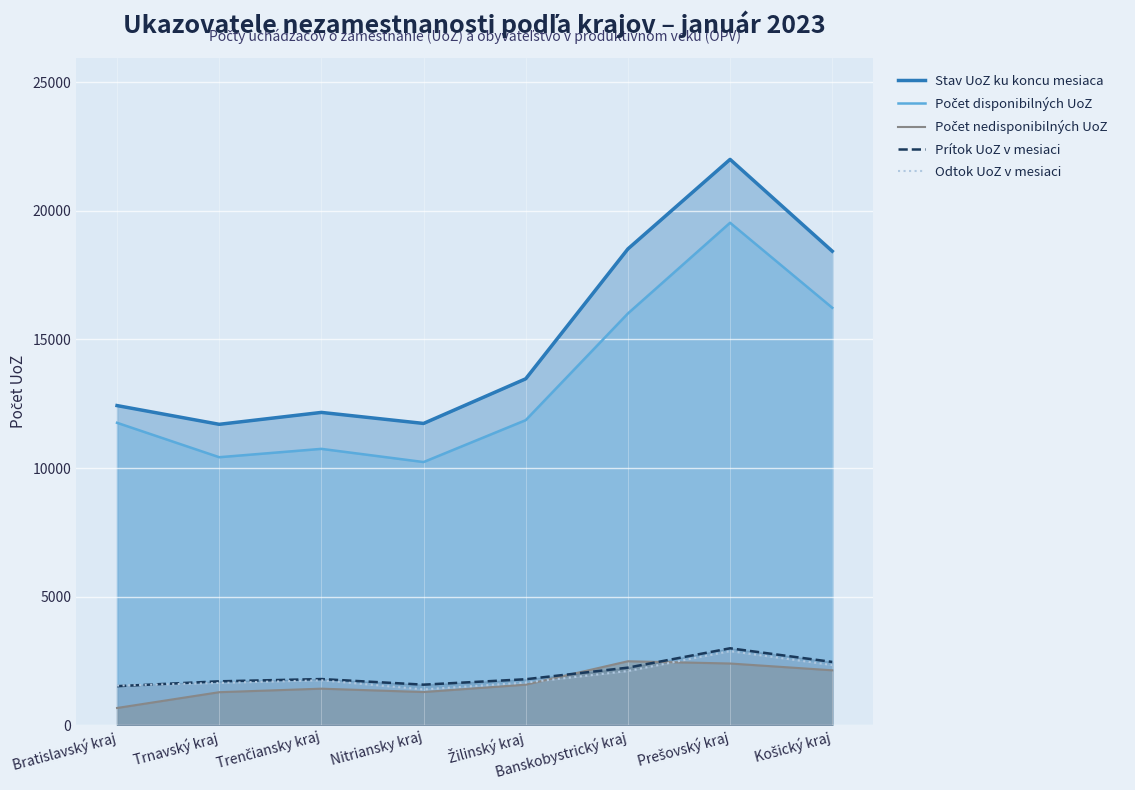

The Počet disponibilných UoZ series shows 11862 at Žilinský kraj. True or false?

True